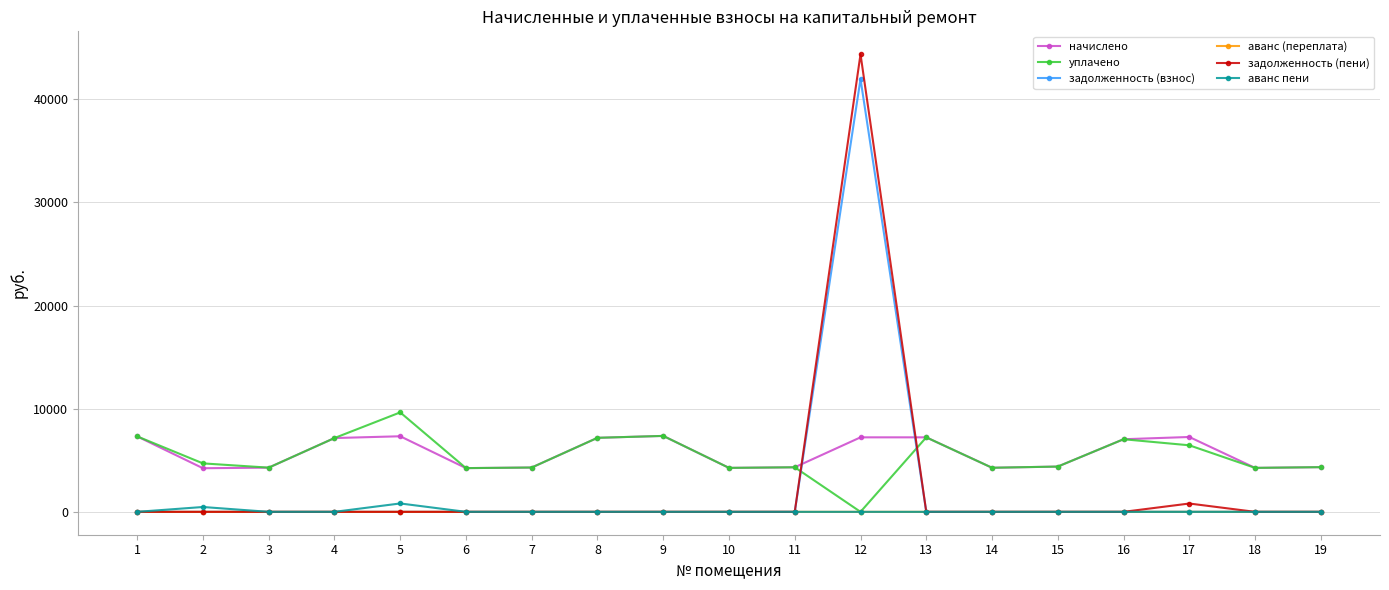

What are all the series names shown in the legend?

начислено, уплачено, задолженность (взнос), аванс (переплата), задолженность (пени), аванс пени